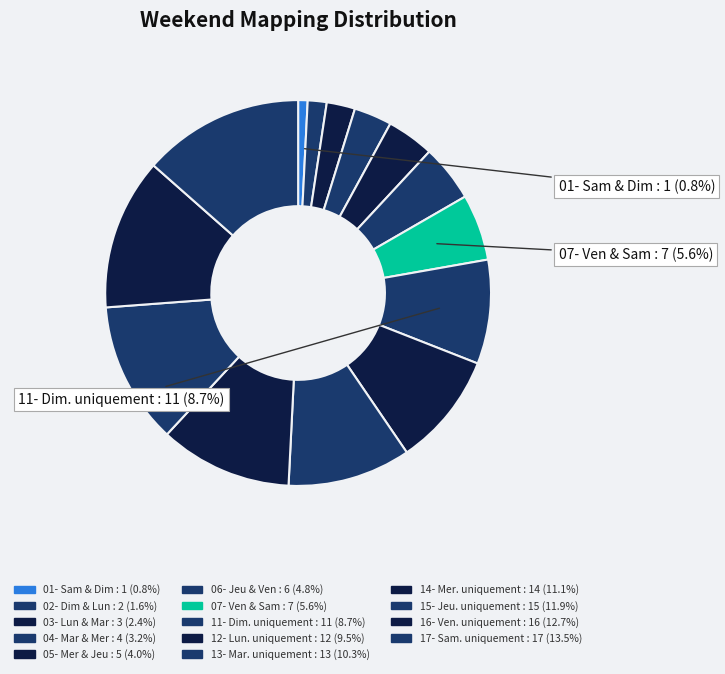

How many segments does this pie chart have?

14